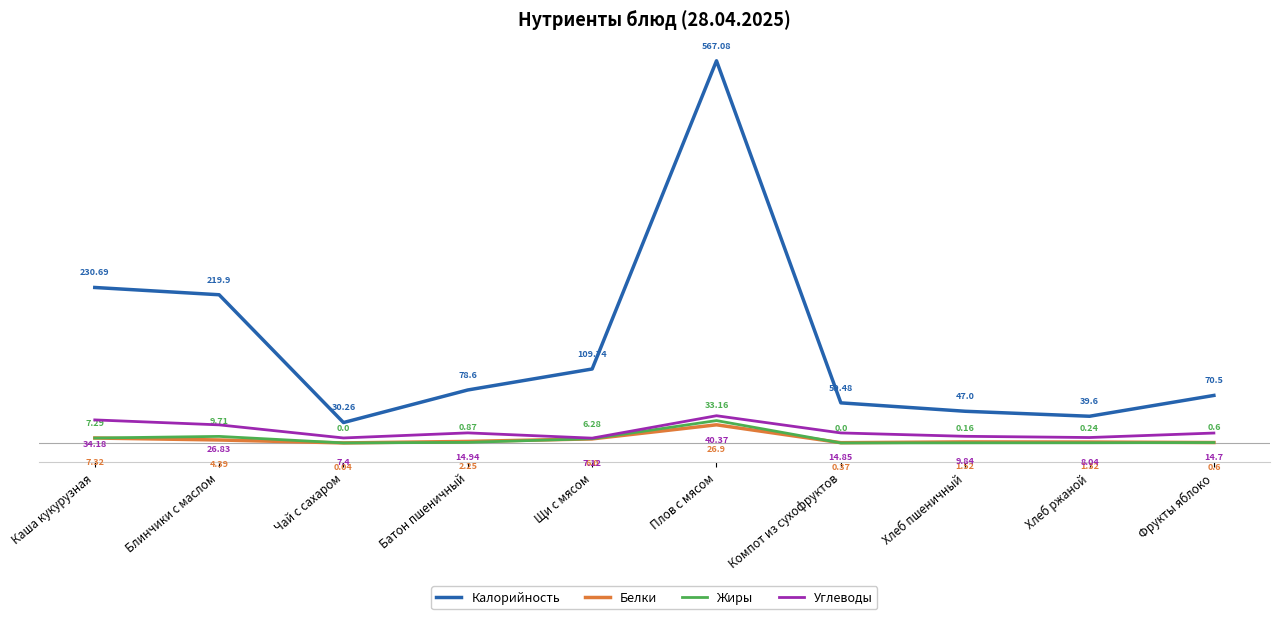

Which series has the largest total across all categories?

Калорийность